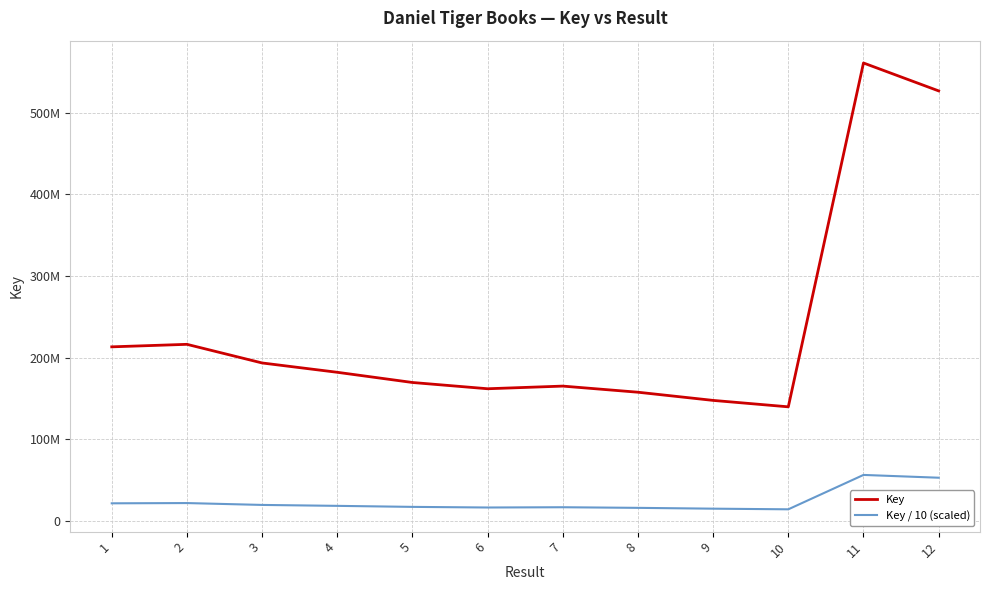

Does the chart display data point markers on the line(s)?

No